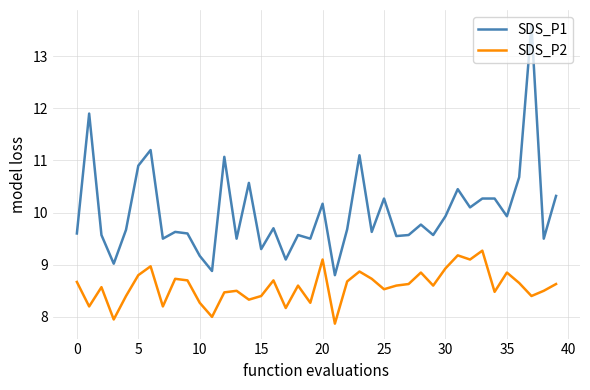

Does the chart have visible grid lines?

Yes